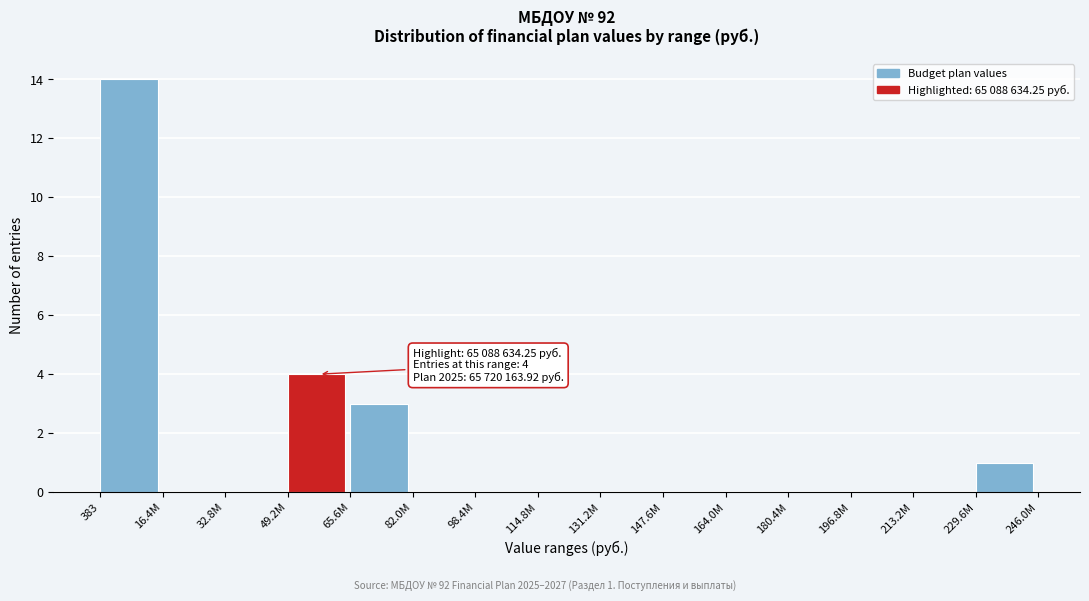

Reading left to right, extract all data points from this chart.

383=14	16.4M=0	32.8M=0	49.2M=4	65.6M=3	82.0M=0	98.4M=0	114.8M=0	131.2M=0	147.6M=0	164.0M=0	180.4M=0	196.8M=0	213.2M=0	229.6M=1